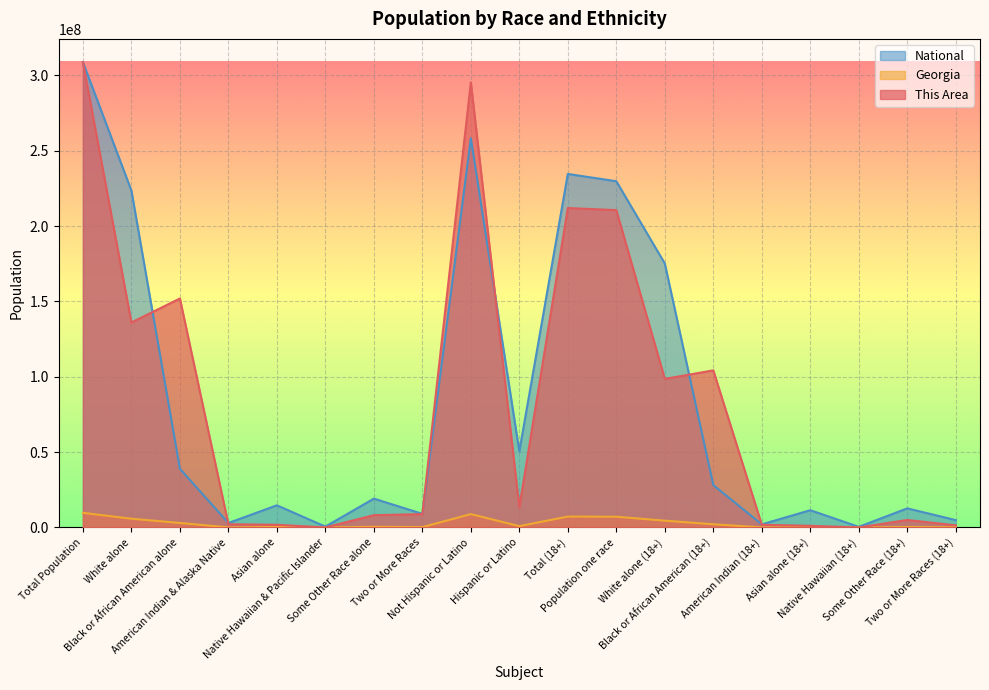

What position from the left is Black or African American alone?

3